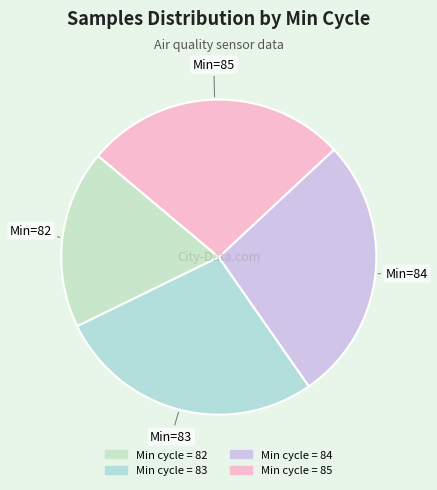

How many slices are in this pie chart?

4